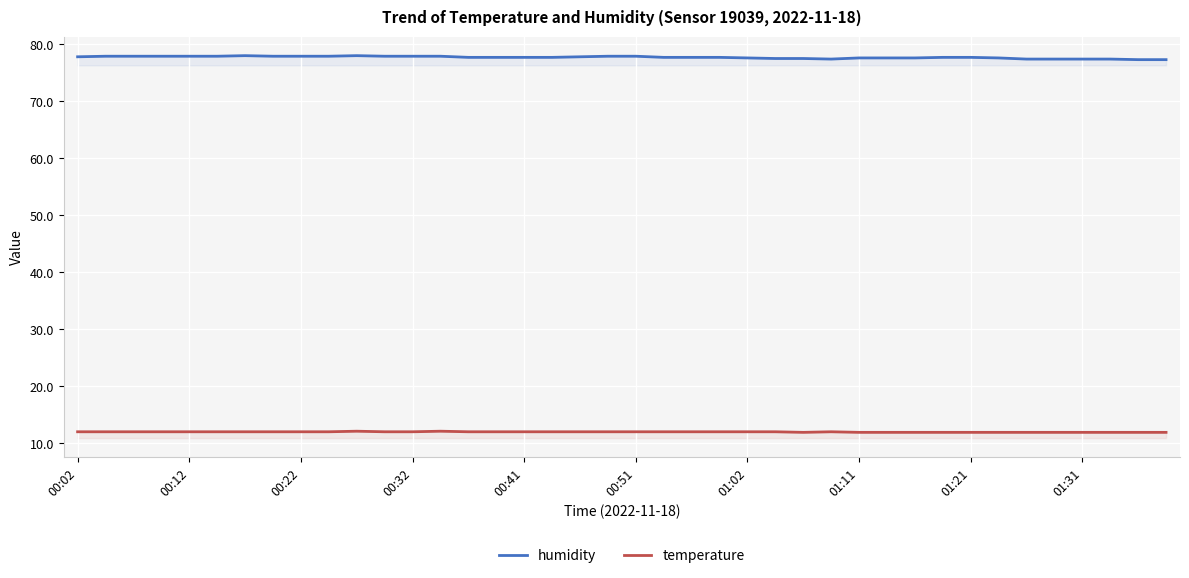

The value of humidity at 21 is 77.7. True or false?

True